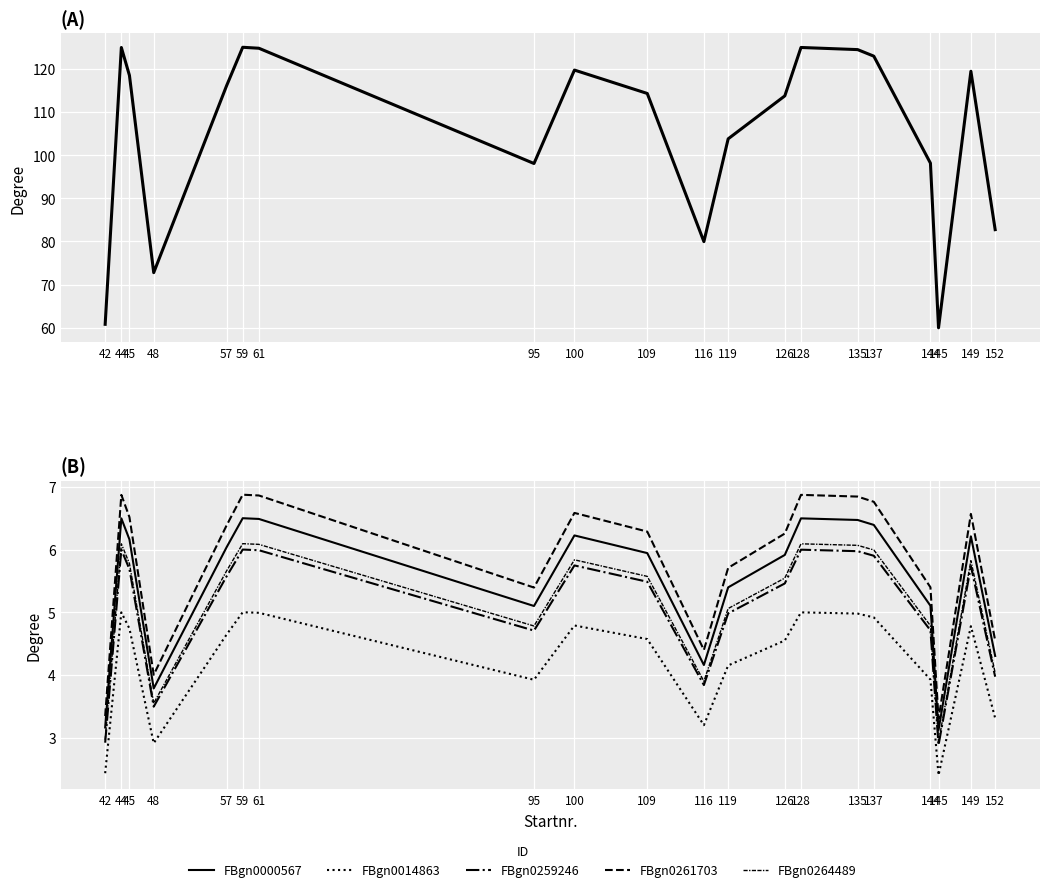

Rank the series at 109 from lowest to highest value.

FBgn0014863, FBgn0259246, FBgn0264489, FBgn0000567, FBgn0261703, UCI-ID